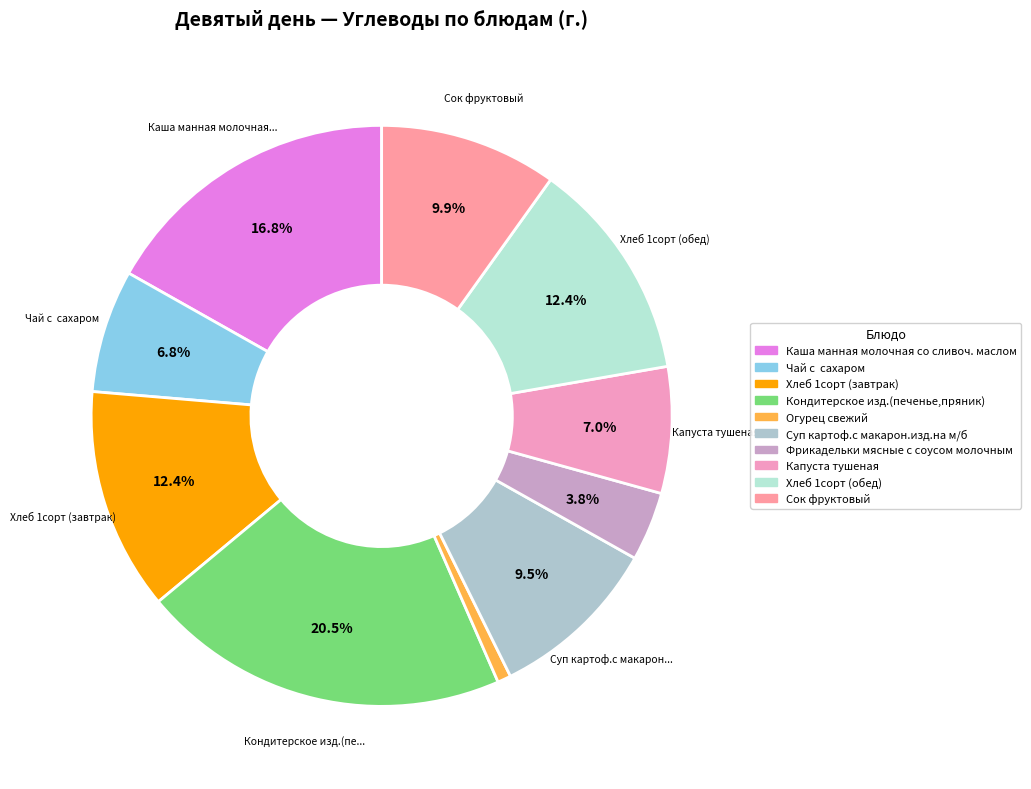

The Сок фруктовый slice represents 21% of the pie. True or false?

False